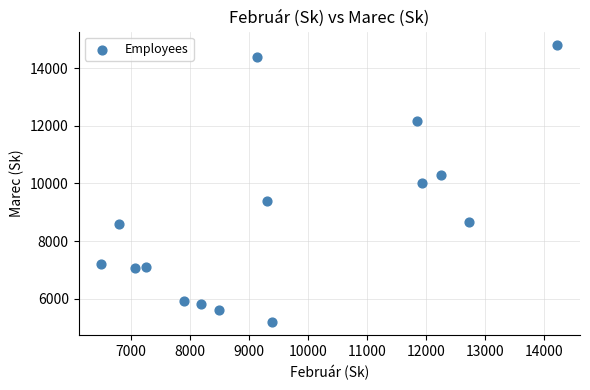

What is the range of Y values (max minus min)?

9600